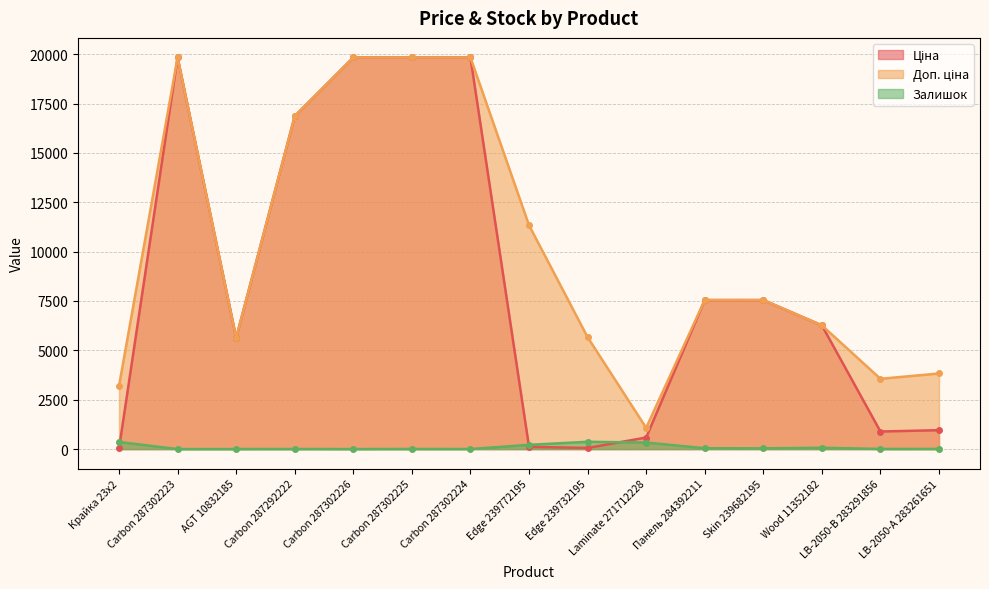

How many series are shown in this chart?

3